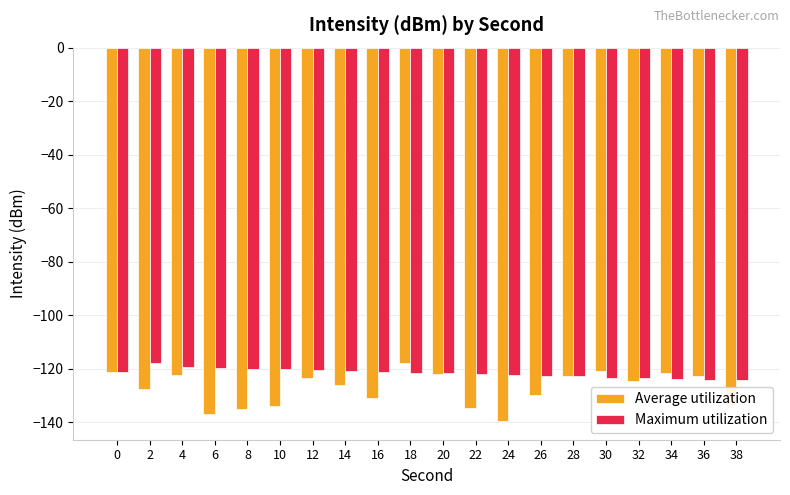

What is the spread (max minus min) of values at 20?

0.5